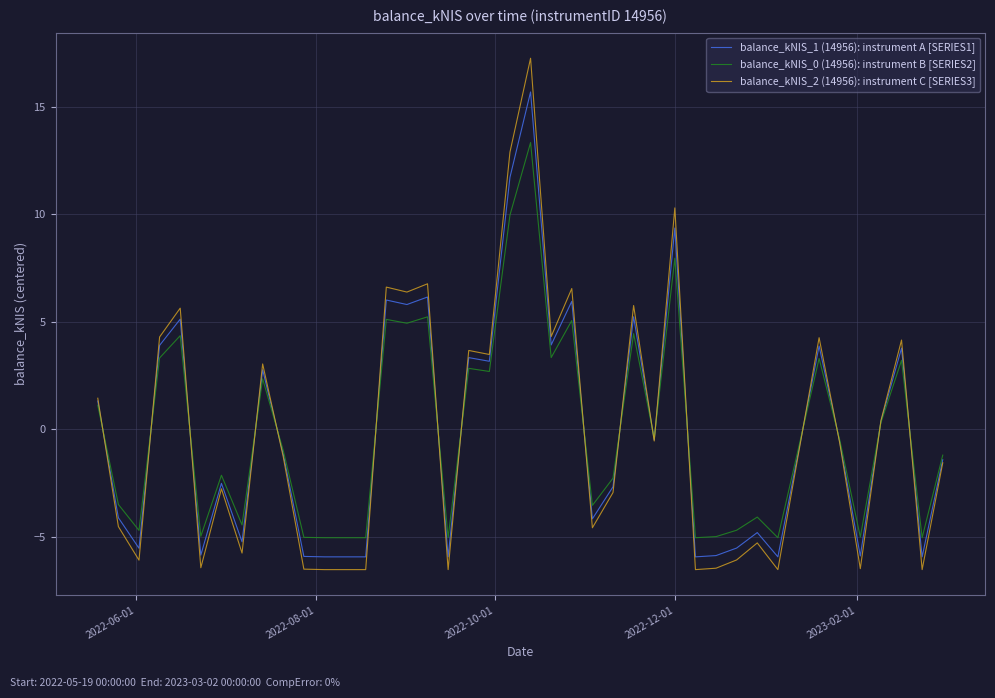

Which series has the largest range (max minus min)?

balance_kNIS_2 (14956): instrument C [SERIES3]